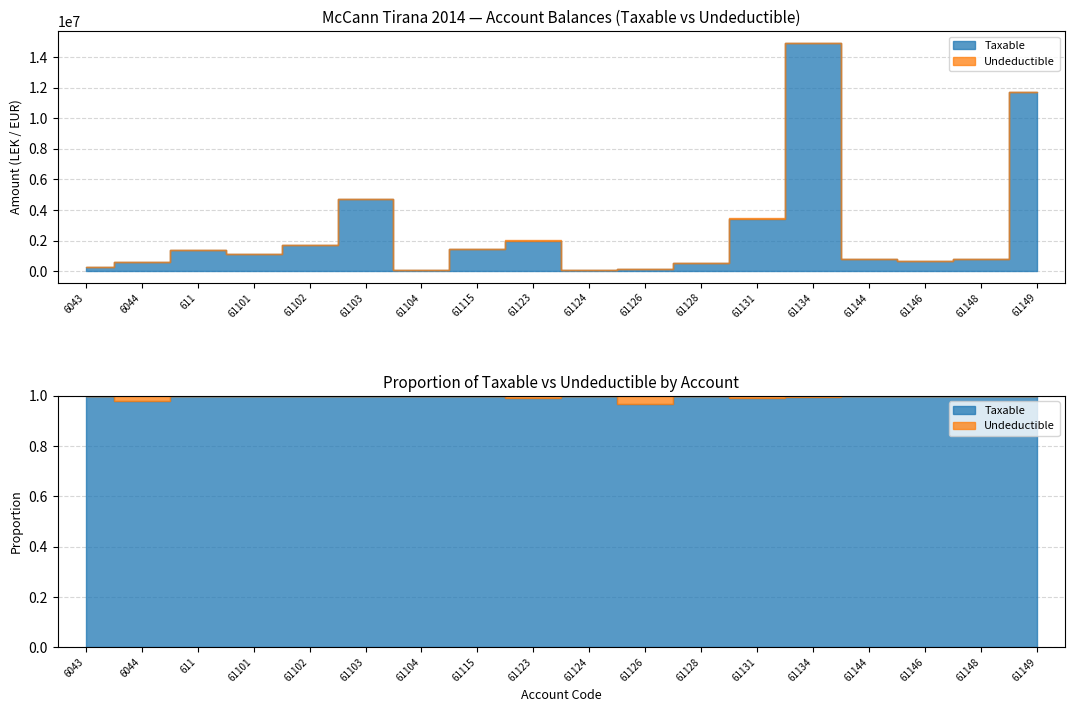

List the labels in order of Undeductible value, smallest first.

6043, 611, 61101, 61102, 61104, 61124, 61128, 61144, 61146, 61148, 61149, 61115, 61103, 61126, 6044, 61123, 61131, 61134